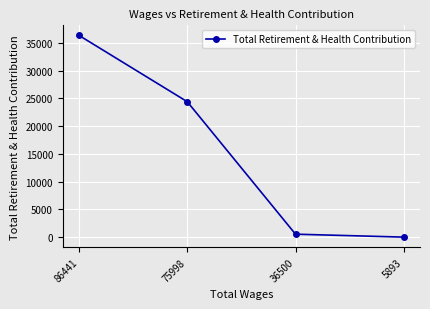

The value at 86441 is 36337. True or false?

True